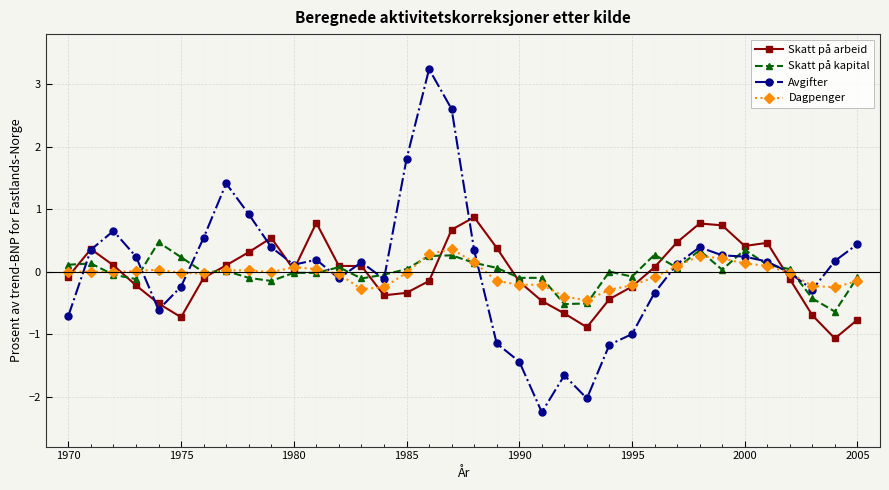

Count the number of categories in the chart.

36